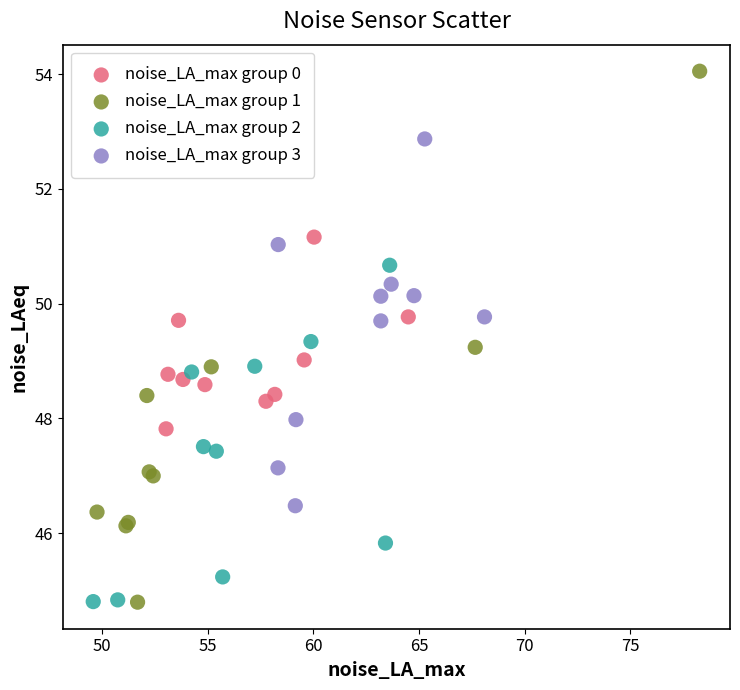

Which series reaches the maximum Y coordinate?

noise_LA_max group 1